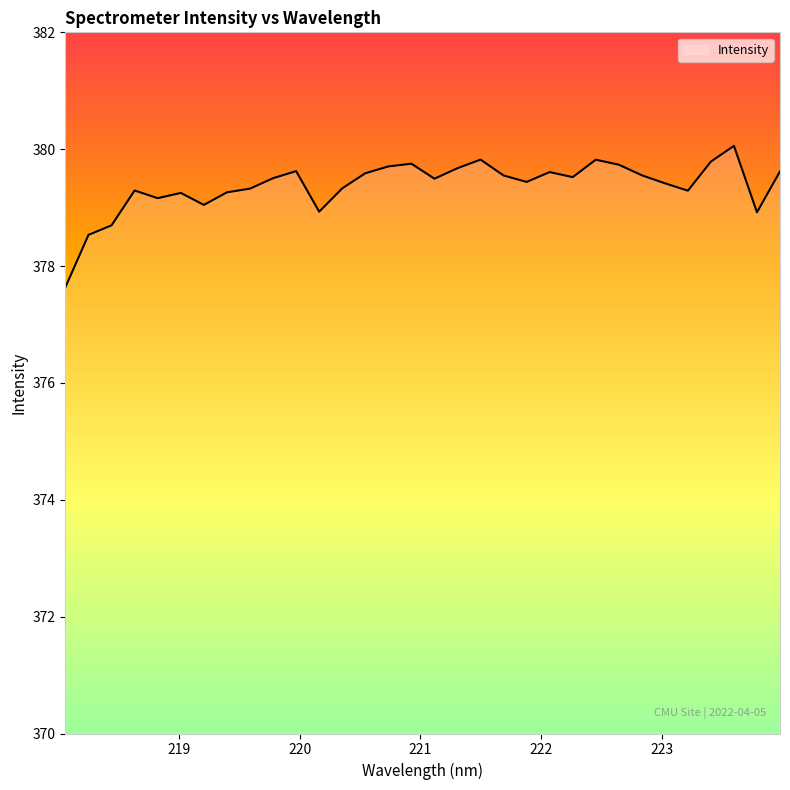

How many lines are shown in the chart?

1